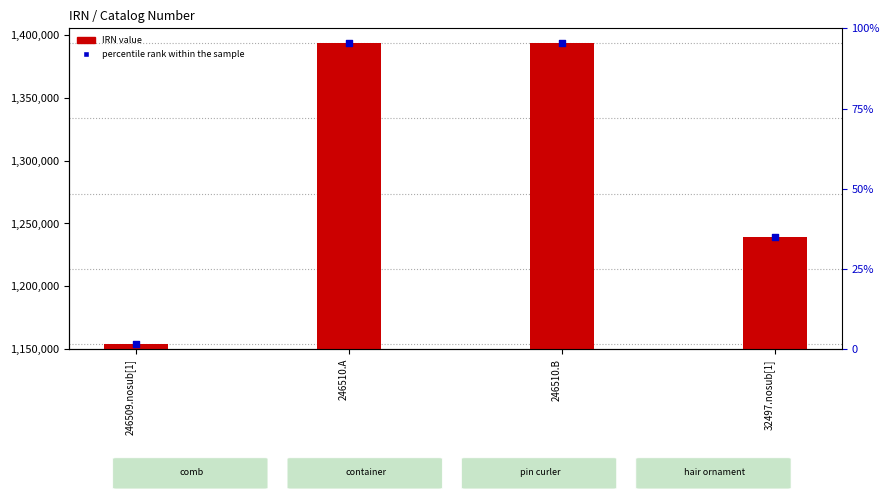

At which category is the sum across all series the highest?

246510.B